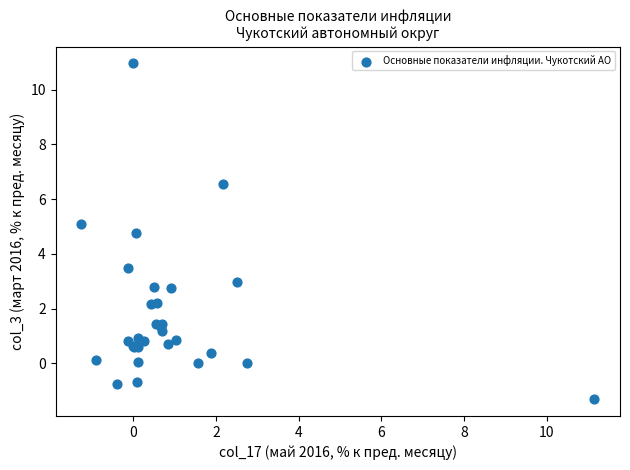

What Y value in the scatter plot is closest to 4?

3.5